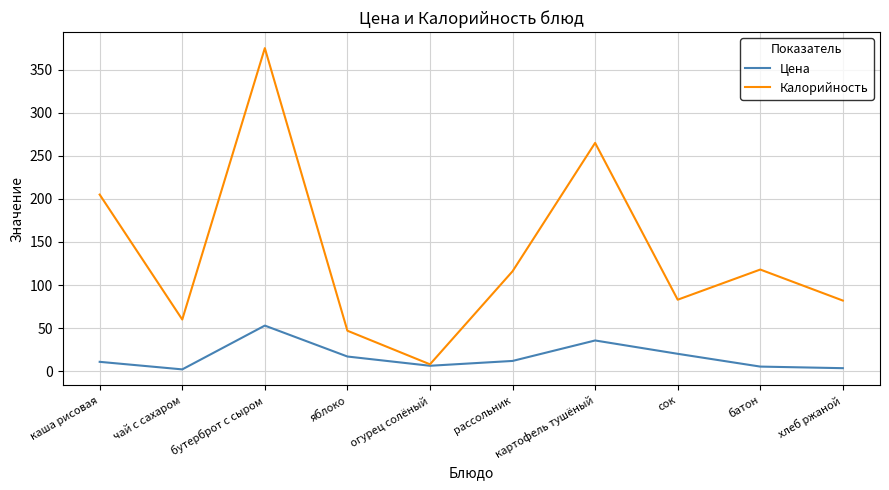

What is the smallest value displayed?

2.1